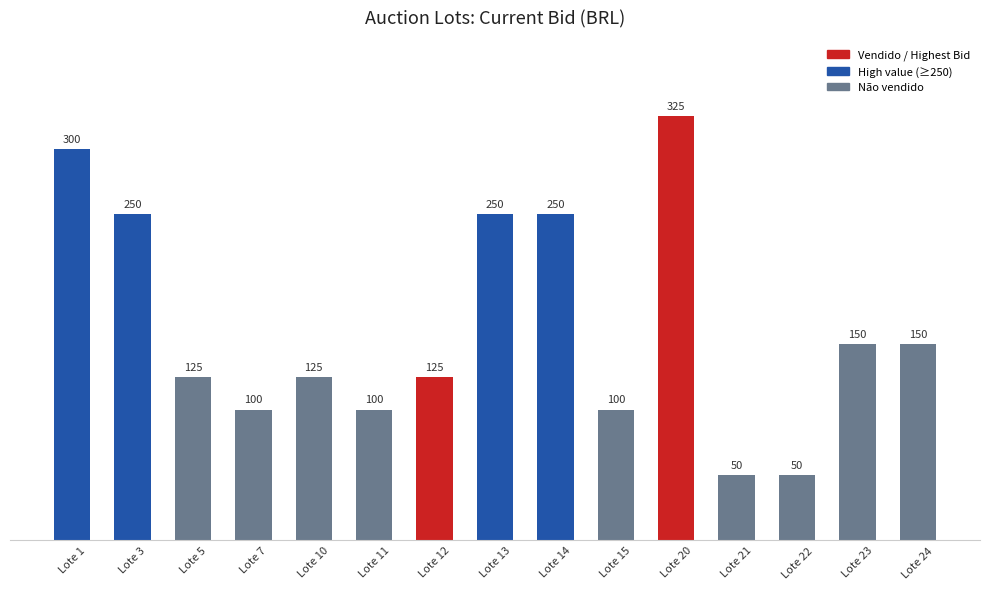

Reading right to left, list all the values displayed in this chart.

Lote 24=150	Lote 23=150	Lote 22=50	Lote 21=50	Lote 20=325	Lote 15=100	Lote 14=250	Lote 13=250	Lote 12=125	Lote 11=100	Lote 10=125	Lote 7=100	Lote 5=125	Lote 3=250	Lote 1=300